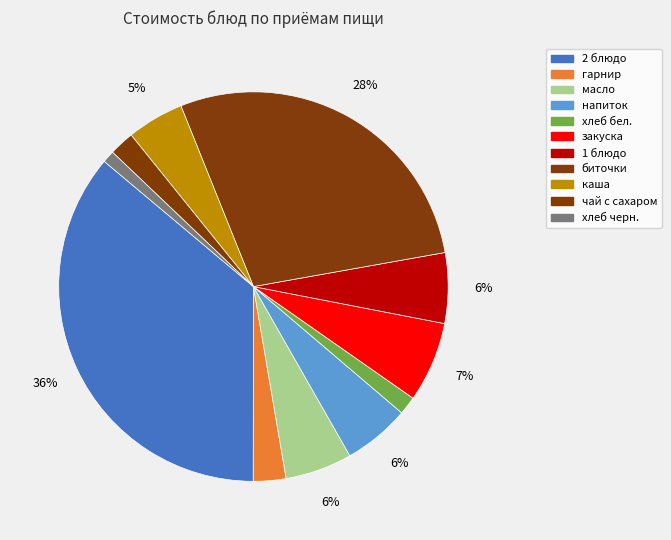

Combined, do биточки and хлеб черн. account for over 50%?

No